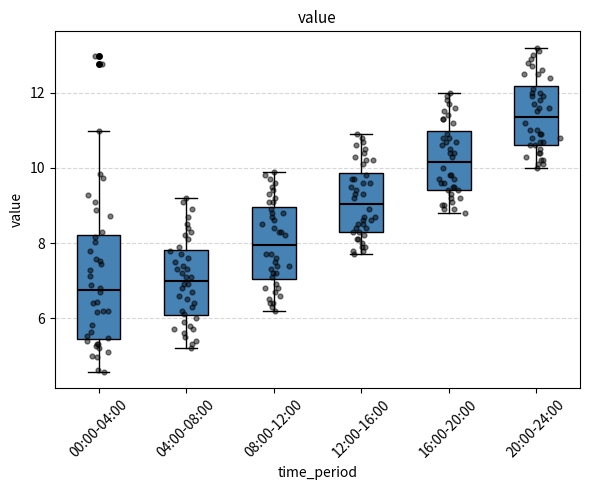

Reading left to right, read every box against the y-axis: the position of its median line, the range the box covers, and the ends of its whiskers. The values are not printed on the chart, so give them approximately, as read against the axis.

00:00-04:00: median 6.8, box 5.4 to 8.2, whiskers 4.6 to 11.0
04:00-08:00: median 7.0, box 6.0 to 7.8, whiskers 5.2 to 9.2
08:00-12:00: median 8.0, box 7.0 to 9.0, whiskers 6.2 to 10.0
12:00-16:00: median 9.0, box 8.4 to 9.8, whiskers 7.8 to 11.0
16:00-20:00: median 10.2, box 9.4 to 11.0, whiskers 8.8 to 12.0
20:00-24:00: median 11.4, box 10.6 to 12.2, whiskers 10.0 to 13.2